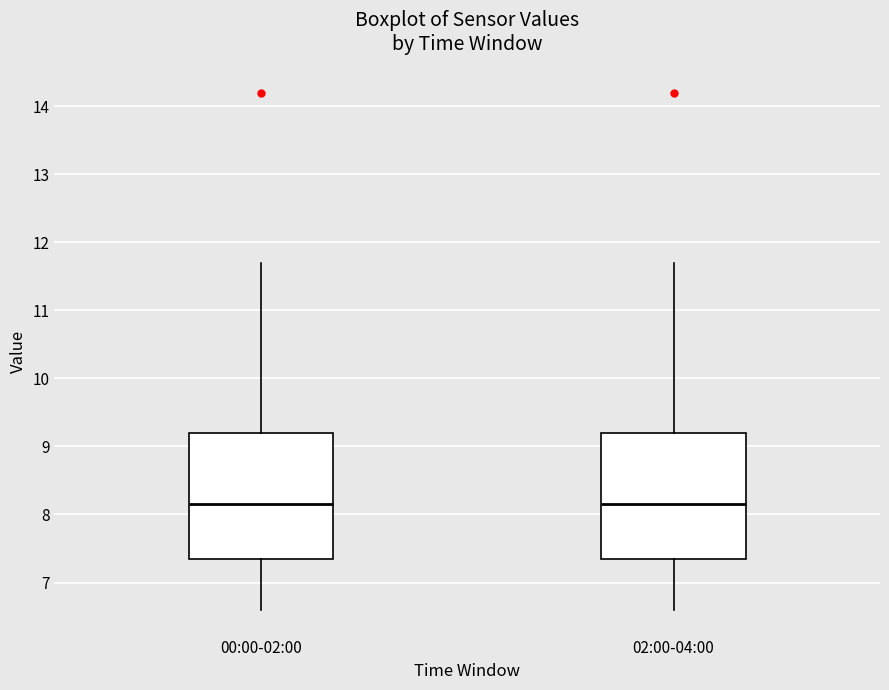

Reading left to right, transcribe this box plot: for each box, give where its median line is, the range the box spans, and where its two whiskers end, as read against the y-axis. The values are not printed on the chart, so give them approximately, as read against the axis.

00:00-02:00: median 8.2, box 7.4 to 9.2, whiskers 6.6 to 11.7
02:00-04:00: median 8.2, box 7.4 to 9.2, whiskers 6.6 to 11.7